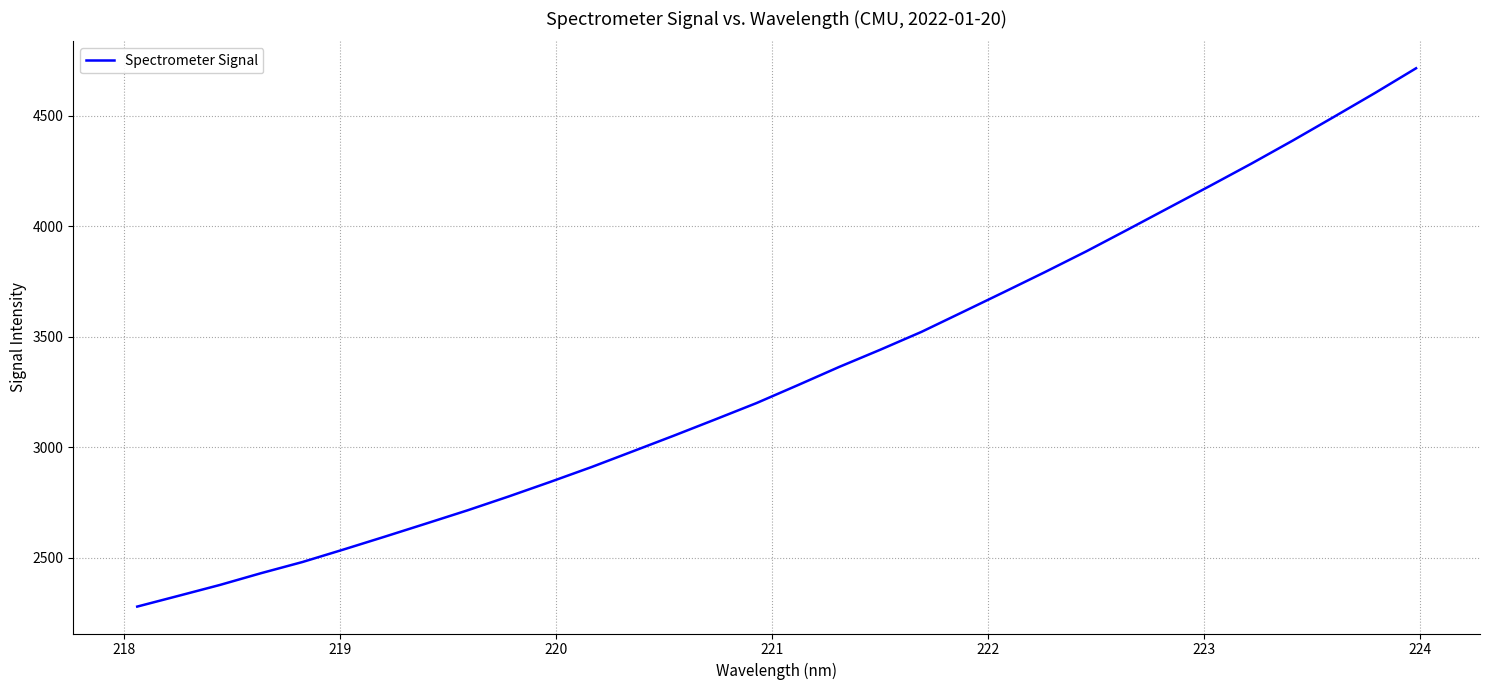

What is the smallest value displayed?

2280.0